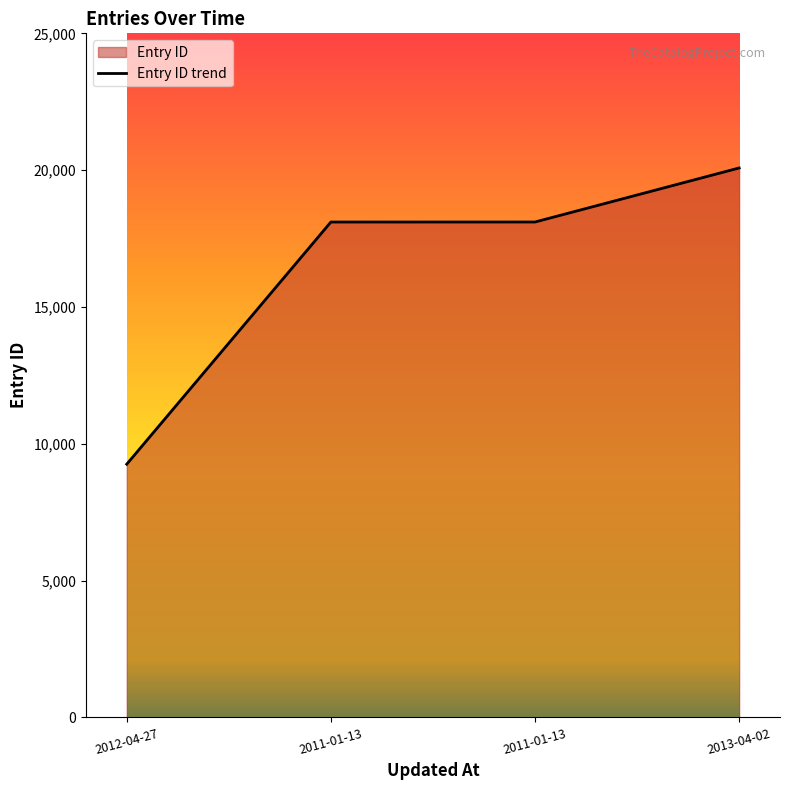

True or false: the data shows 20080 at 2013-04-02.

True